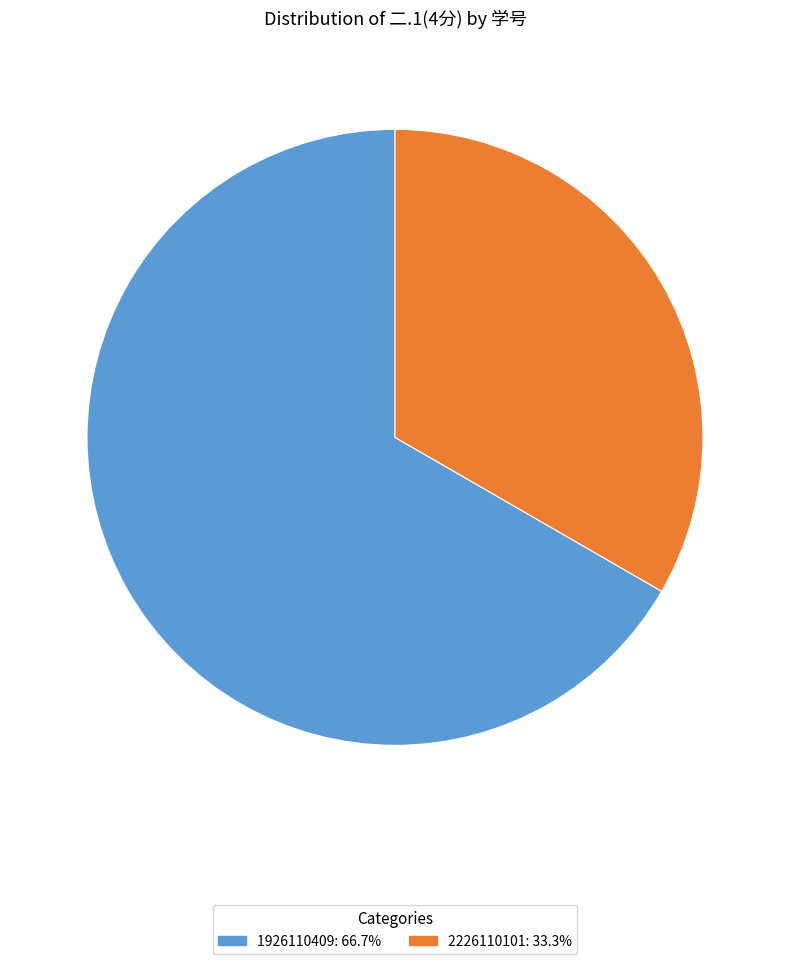

Count the number of slices in the pie.

2